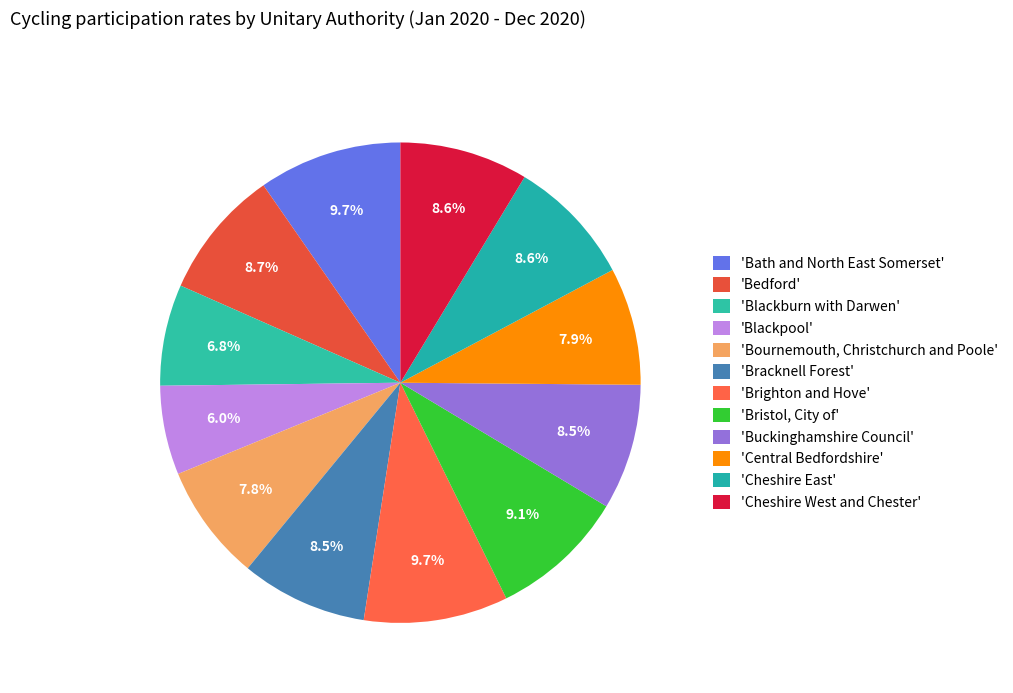

How many slices are in this pie chart?

12